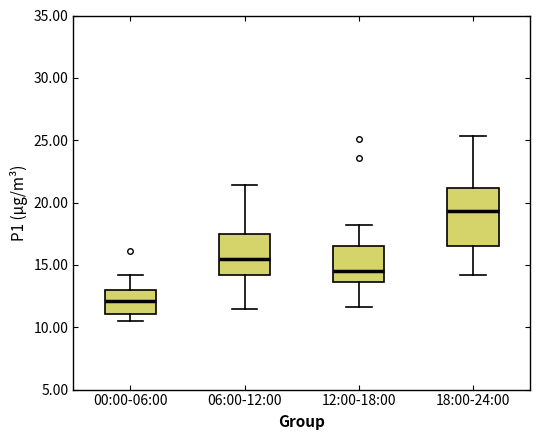

Where is the upper edge of the box for 06:00-12:00 on the y-axis? The values are not printed on the chart, so give them approximately, as read against the axis.

17.5